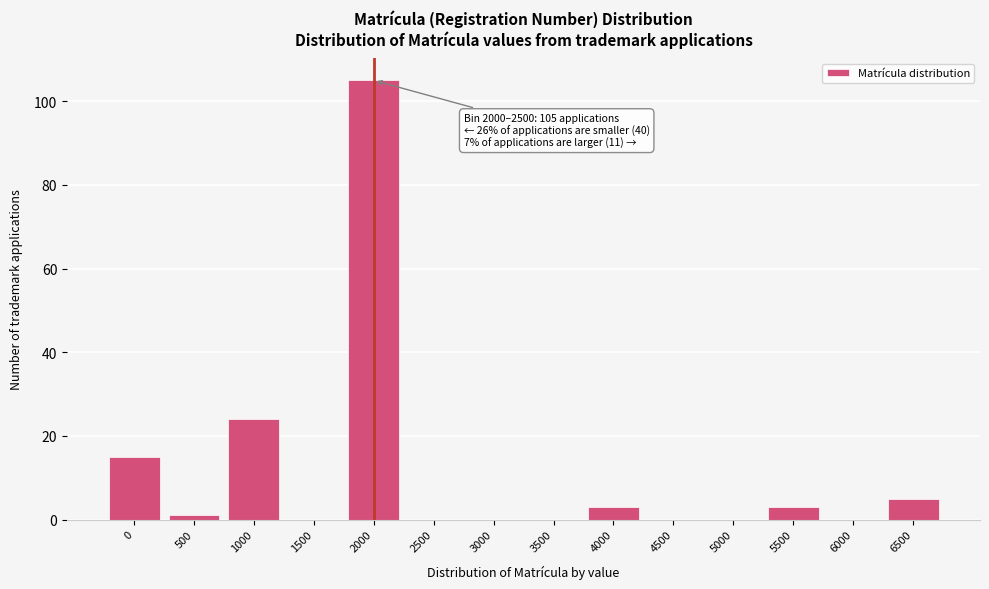

Reading right to left, list all the values displayed in this chart.

6500=5	6000=0	5500=3	5000=0	4500=0	4000=3	3500=0	3000=0	2500=0	2000=105	1500=0	1000=24	500=1	0=15